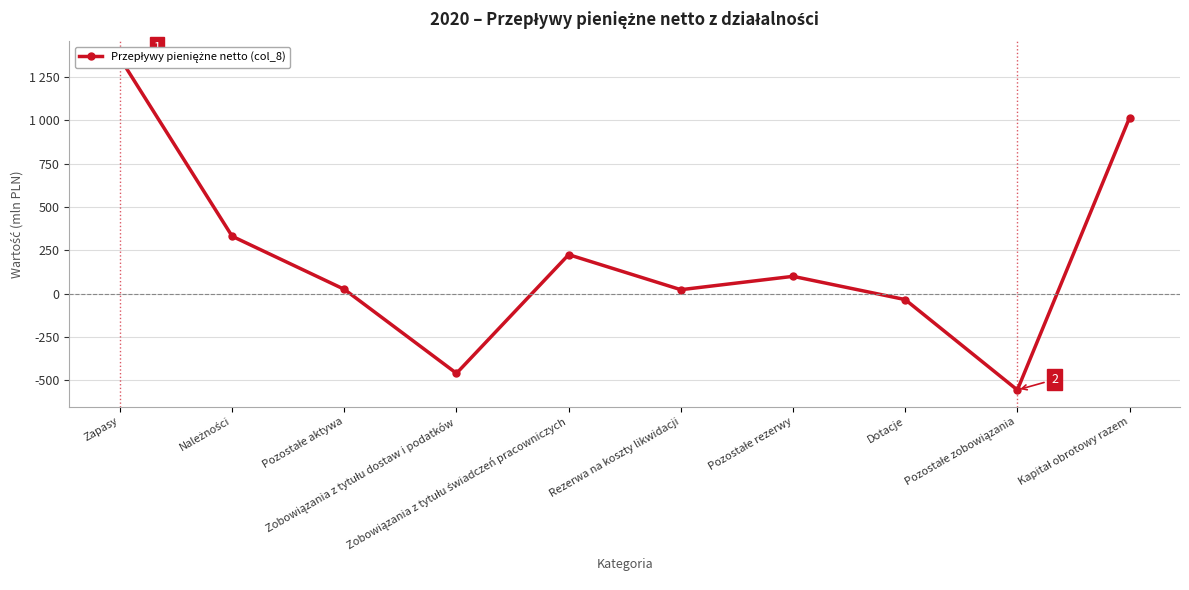

What is the sum of the values at Zapasy and Zobowiązania z tytułu świadczeń pracowniczych?

1583